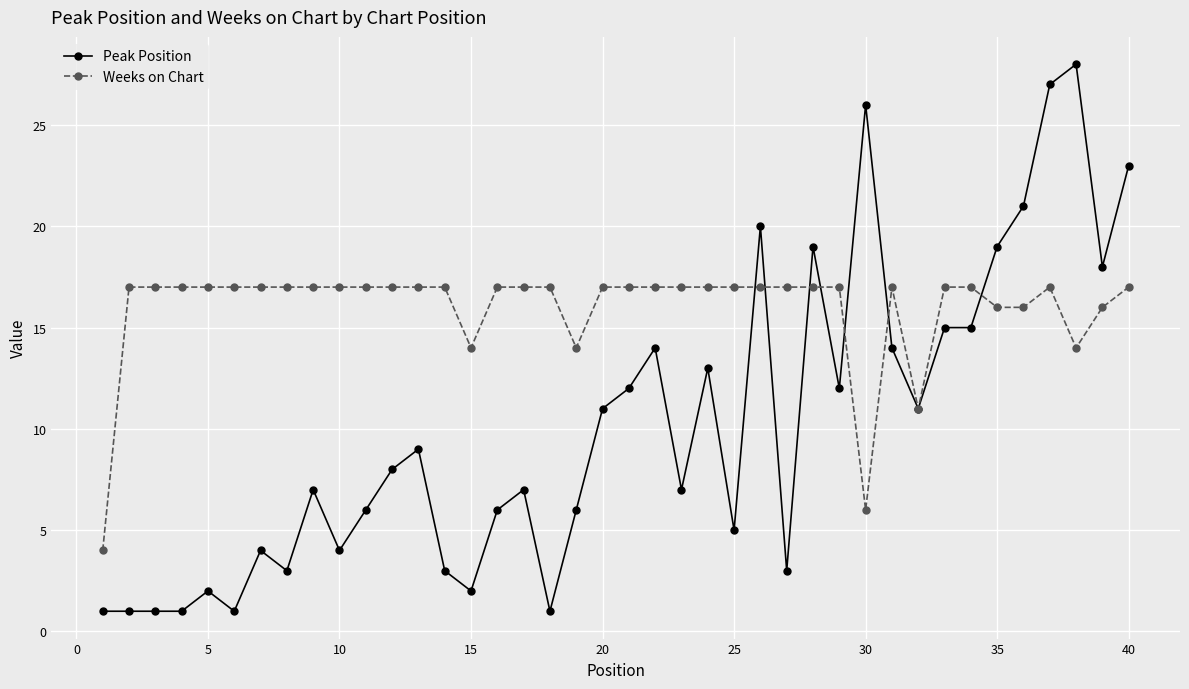

Which series has the largest total across all categories?

Weeks on Chart